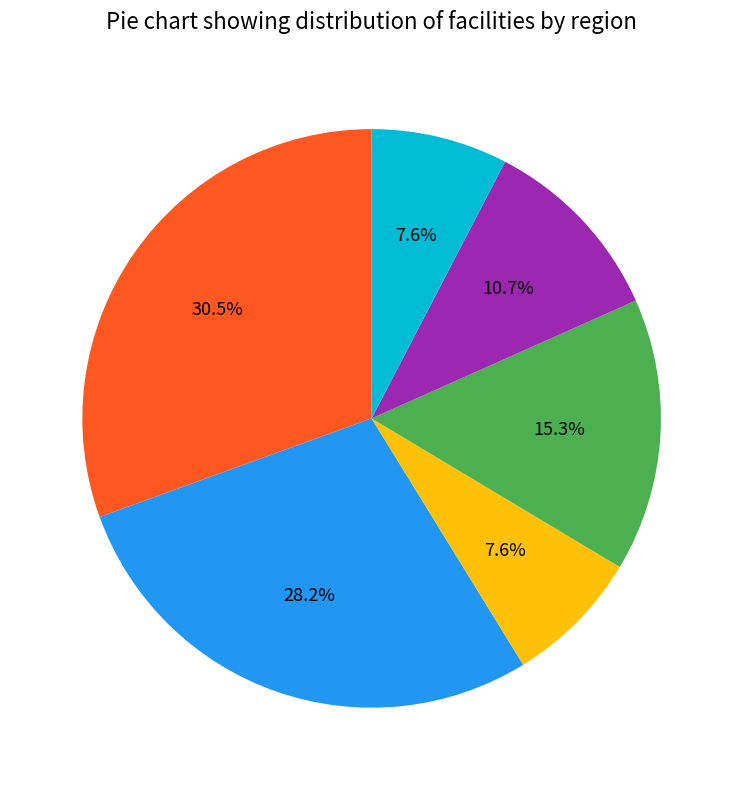

Is there any slice that represents more than half of the pie?

No